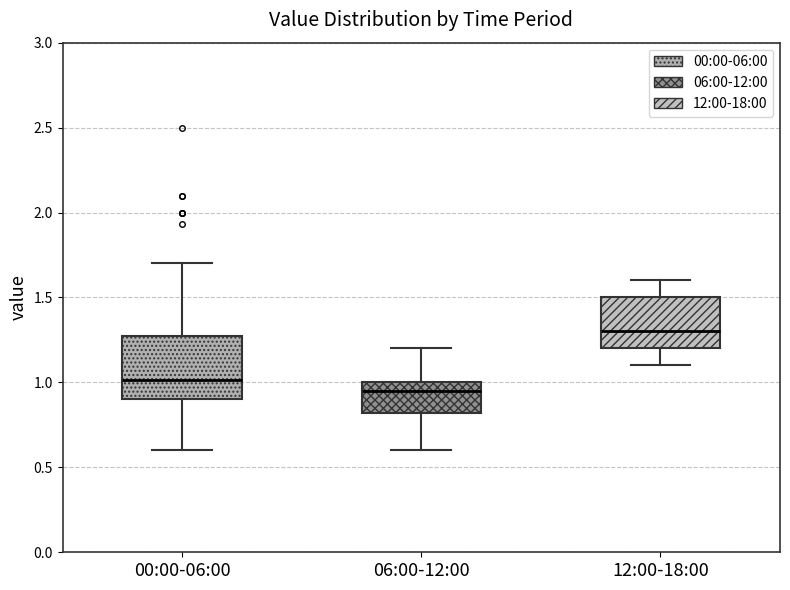

Reading left to right, read every box against the y-axis: the position of its median line, the range the box covers, and the ends of its whiskers. The values are not printed on the chart, so give them approximately, as read against the axis.

00:00-06:00: median 1.00, box 0.90 to 1.30, whiskers 0.60 to 1.70
06:00-12:00: median 0.95, box 0.80 to 1.00, whiskers 0.60 to 1.20
12:00-18:00: median 1.30, box 1.20 to 1.50, whiskers 1.10 to 1.60